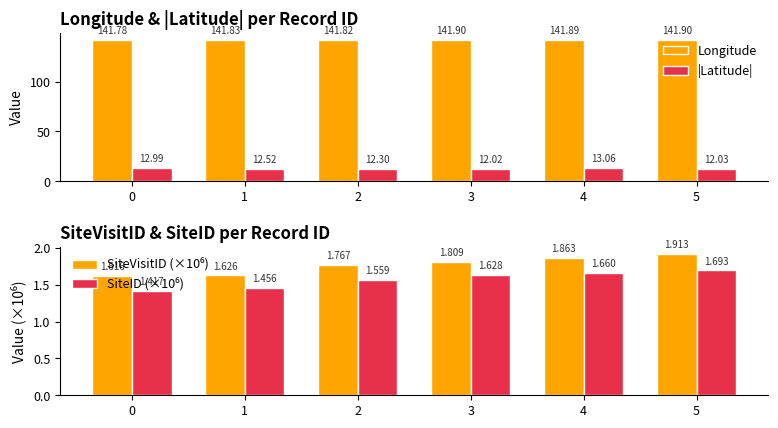

What is the difference between the maximum and minimum values in the |Latitude| series?

1.0